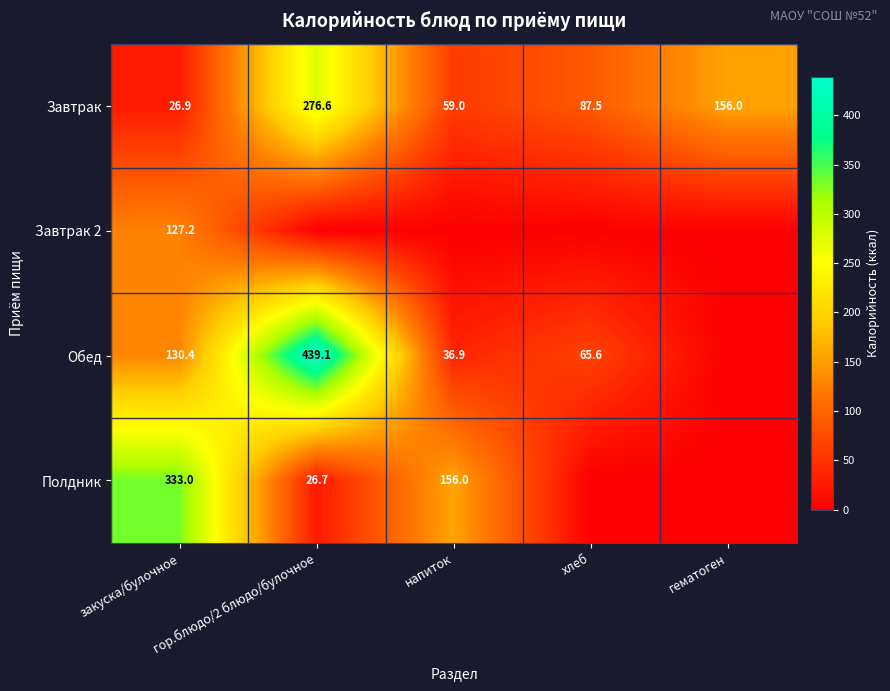

Where does the Завтрак series first go above 87?

гор.блюдо/2 блюдо/булочное